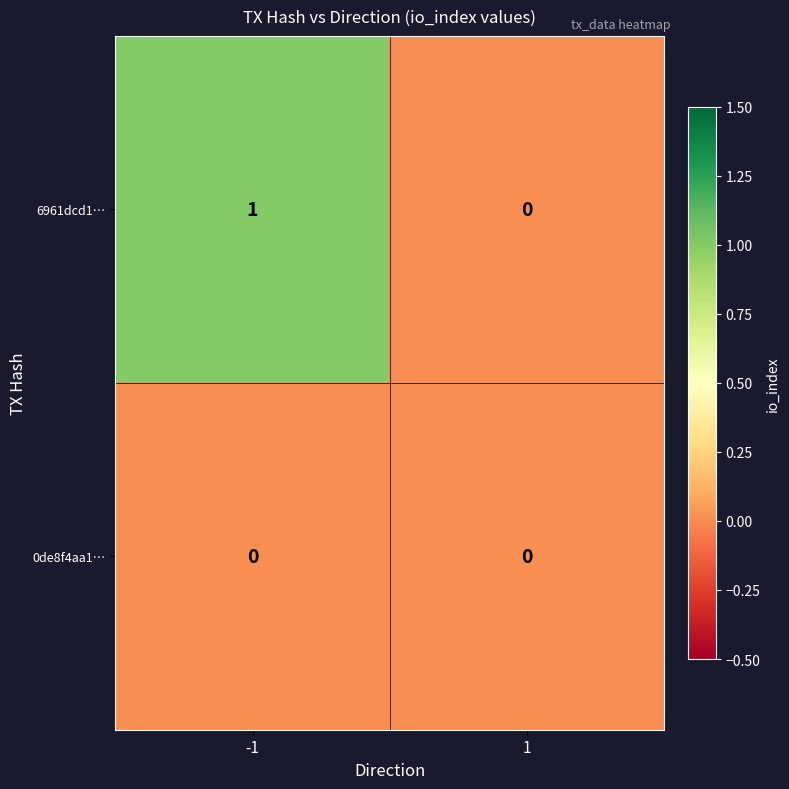

How many data points does each series have?

2